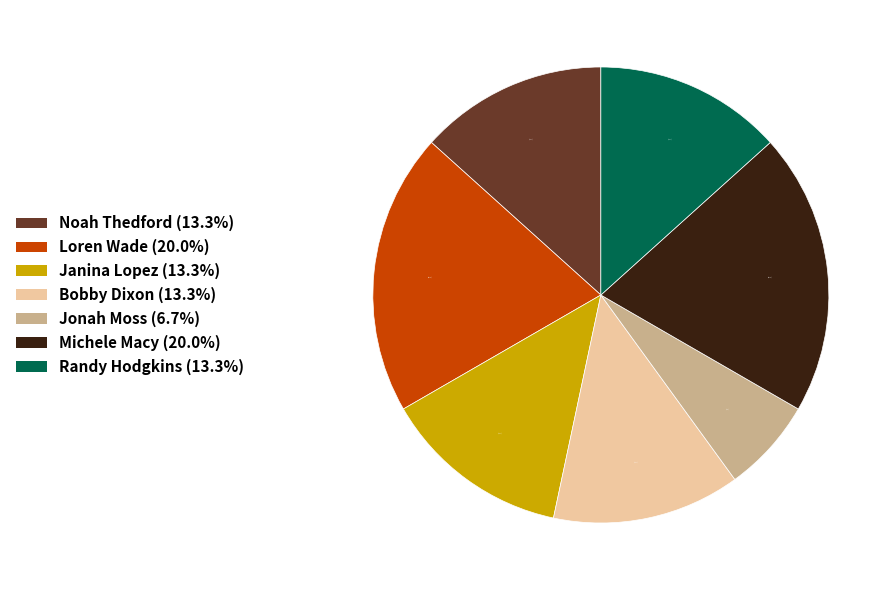

How many segments does this pie chart have?

7